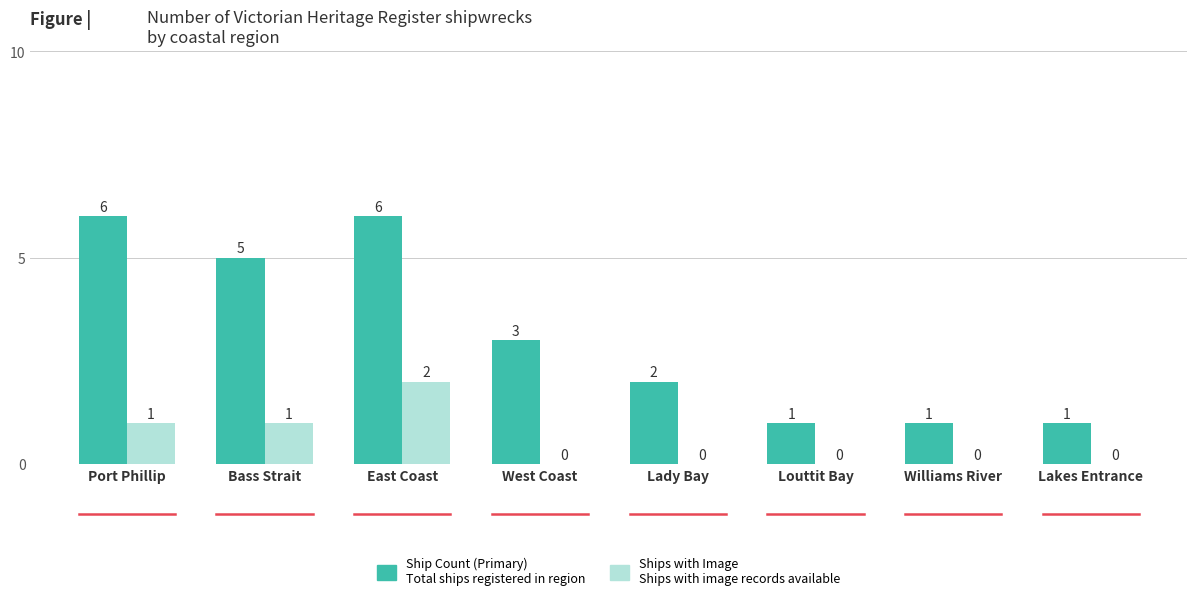

What is the greatest value displayed?

6